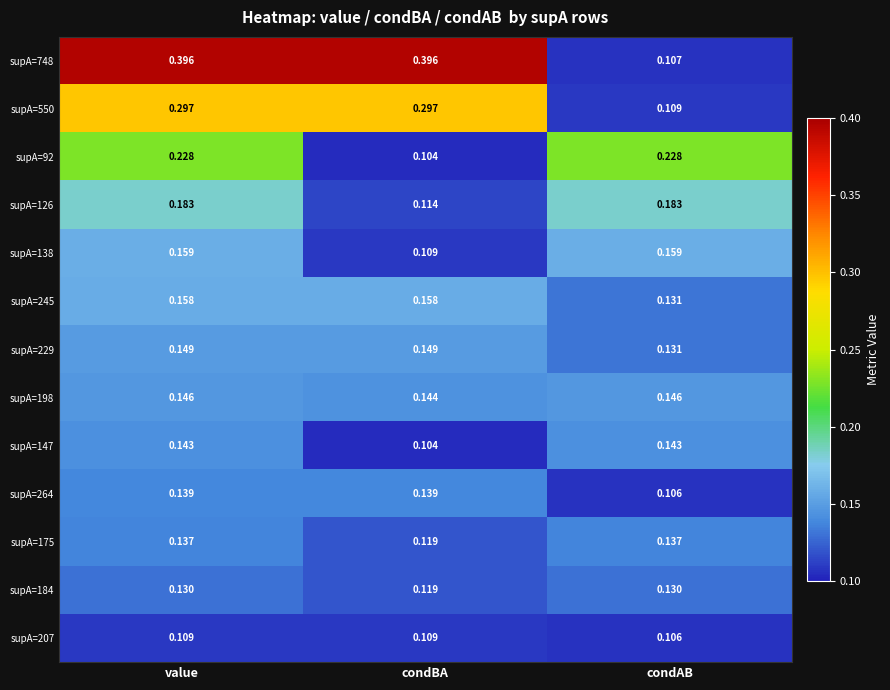

At which label is supA=264 closest to 0?

condAB